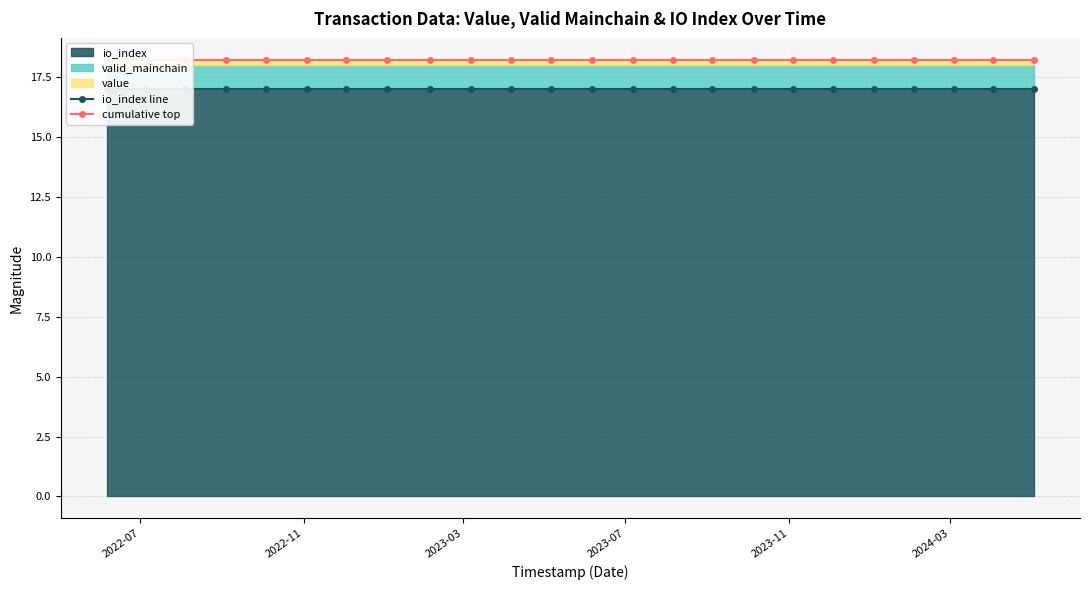

True or false: io_index line has more than 1 points higher than both neighbors.

False